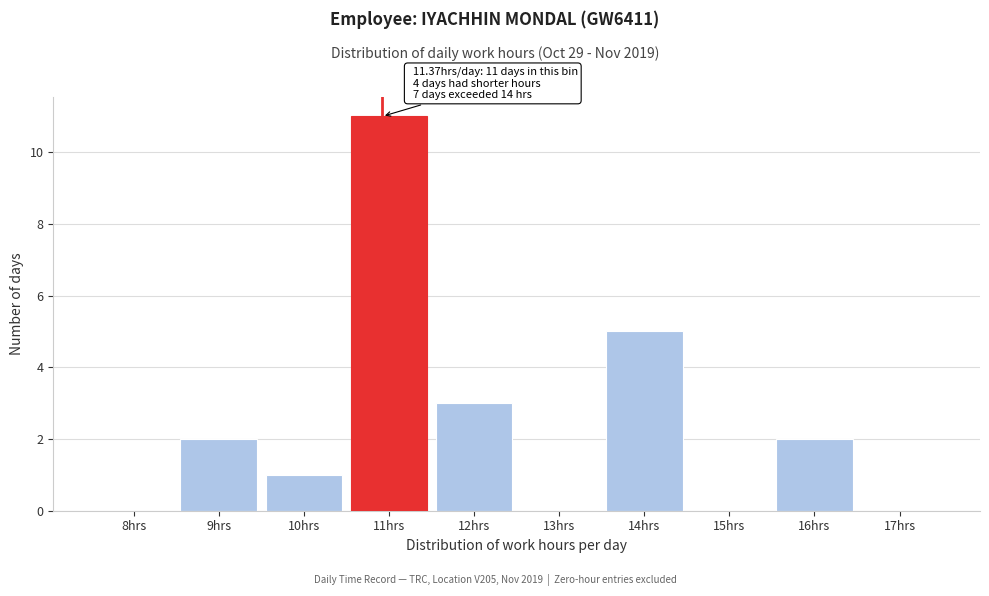

What is the sum of all values?

24